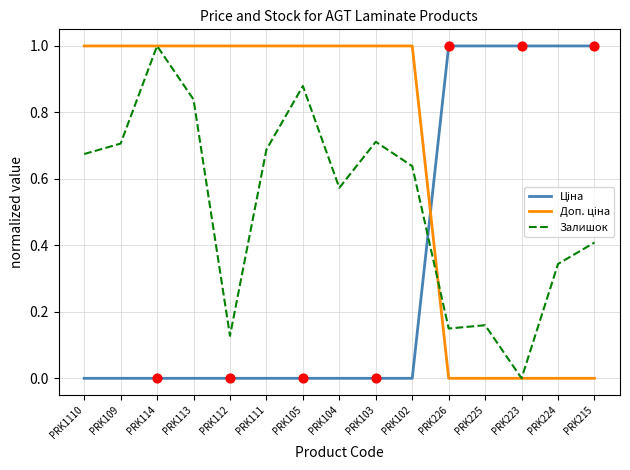

What is the total value across all series at PRK104?

1.6